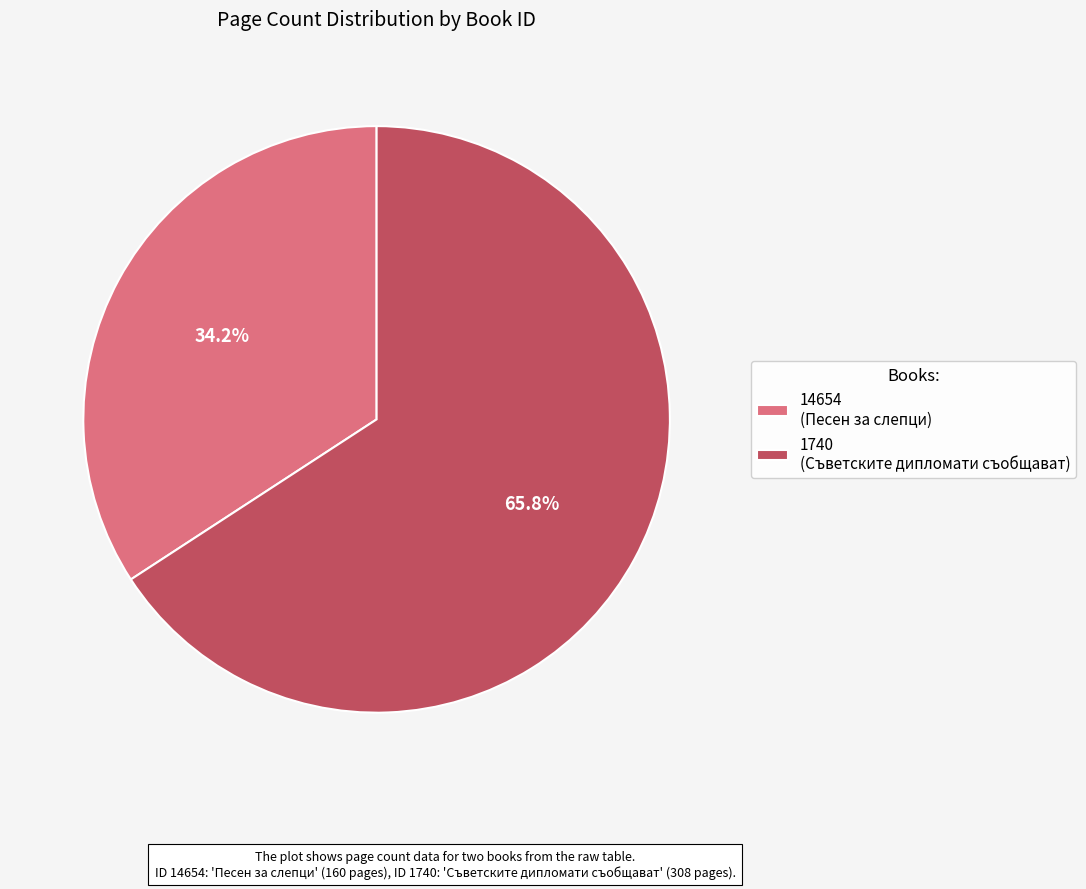

What is the ratio of the value at 14654 (Песен за слепци) to the value at 1740 (Съветските дипломати съобщават)?

0.5